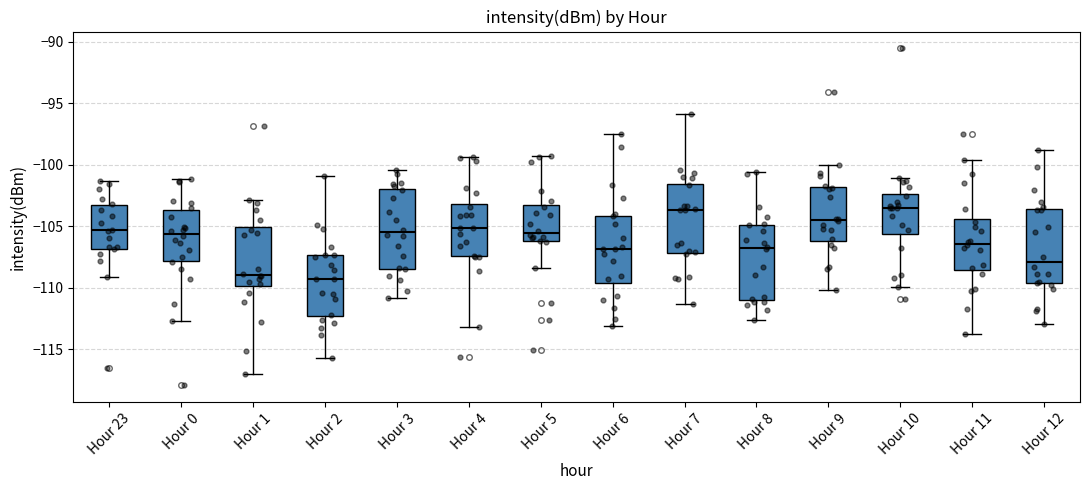

Reading left to right, read every box against the y-axis: the position of its median line, the range the box covers, and the ends of its whiskers. The values are not printed on the chart, so give them approximately, as read against the axis.

Hour 23: median -105.5, box -107.0 to -103.5, whiskers -109.0 to -101.5
Hour 0: median -105.5, box -108.0 to -103.5, whiskers -112.5 to -101.0
Hour 1: median -109.0, box -110.0 to -105.0, whiskers -117.0 to -103.0
Hour 2: median -109.5, box -112.5 to -107.5, whiskers -115.5 to -101.0
Hour 3: median -105.5, box -108.5 to -102.0, whiskers -111.0 to -100.5
Hour 4: median -105.0, box -107.5 to -103.0, whiskers -113.0 to -99.5
Hour 5: median -105.5, box -106.0 to -103.5, whiskers -108.5 to -99.5
Hour 6: median -107.0, box -109.5 to -104.0, whiskers -113.0 to -97.5
Hour 7: median -103.5, box -107.0 to -101.5, whiskers -111.5 to -96.0
Hour 8: median -106.5, box -111.0 to -105.0, whiskers -112.5 to -100.5
Hour 9: median -104.5, box -106.0 to -102.0, whiskers -110.0 to -100.0
Hour 10: median -103.5, box -105.5 to -102.5, whiskers -110.0 to -101.0
Hour 11: median -106.5, box -108.5 to -104.5, whiskers -114.0 to -99.5
Hour 12: median -108.0, box -109.5 to -103.5, whiskers -113.0 to -99.0